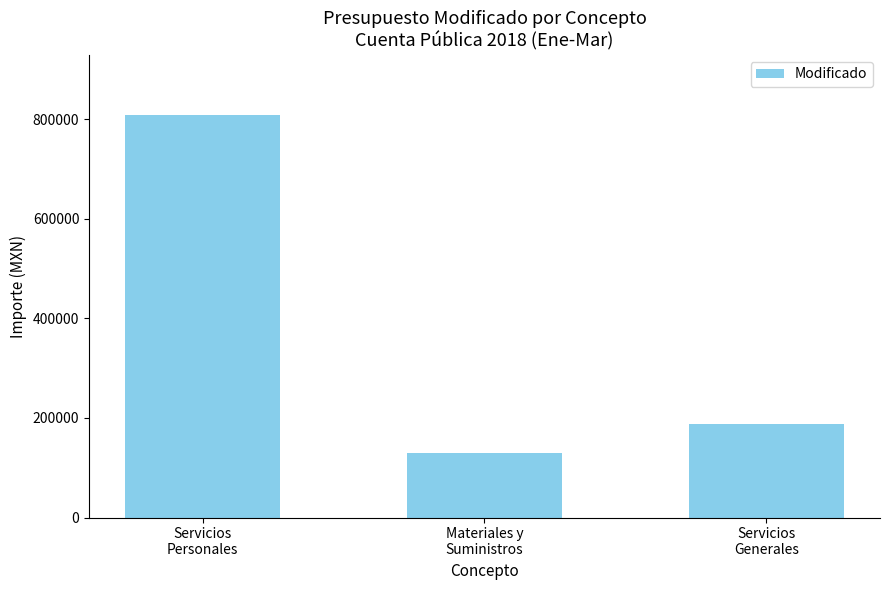

The chart shows a value of 128805 at Materiales y
Suministros. True or false?

True